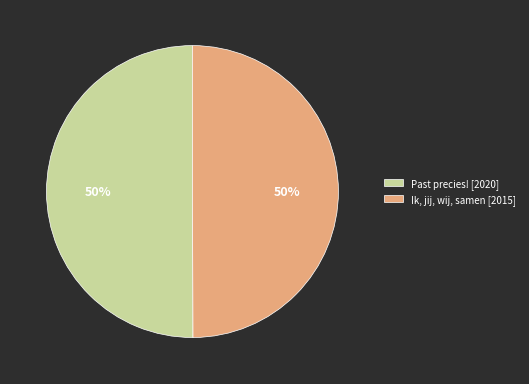

How many slices are in this pie chart?

2